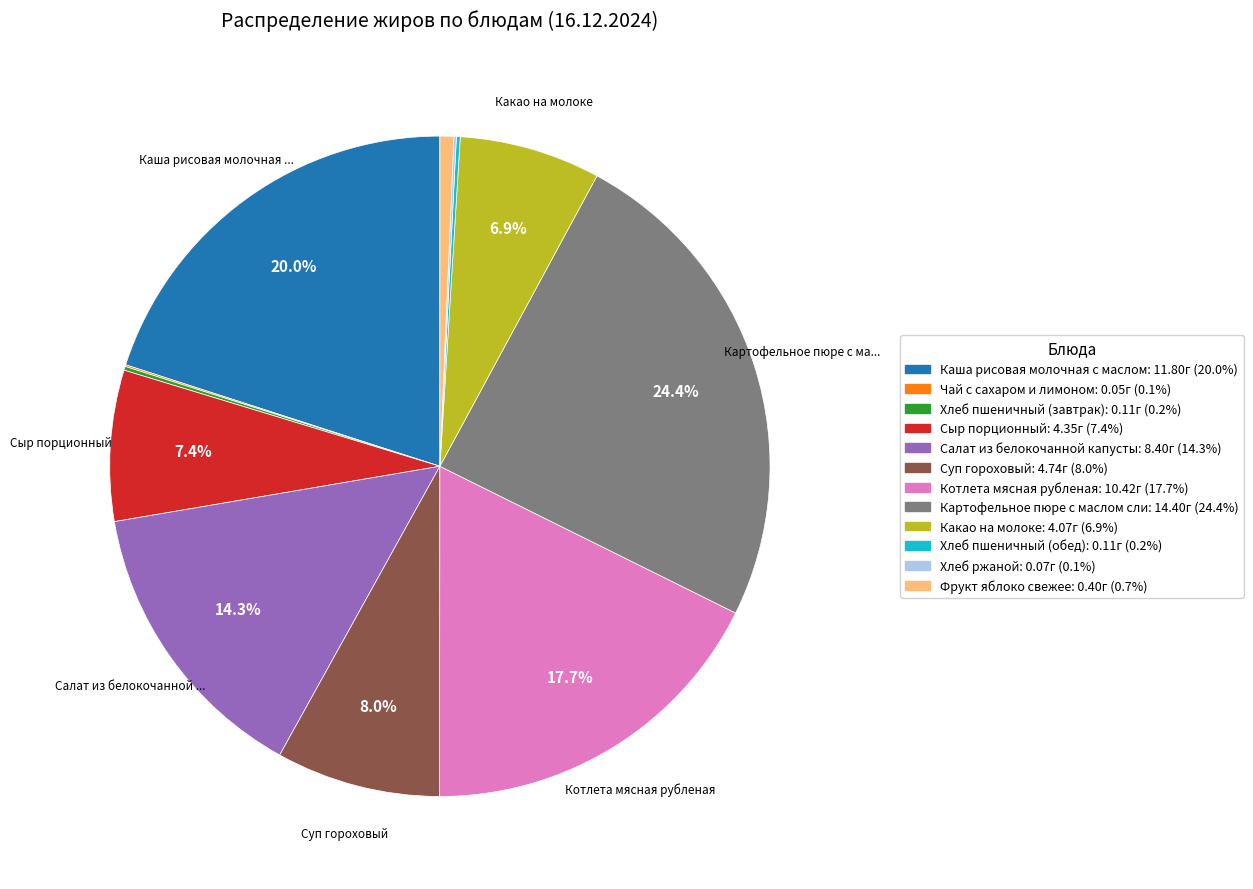

Does any single category account for the majority?

No